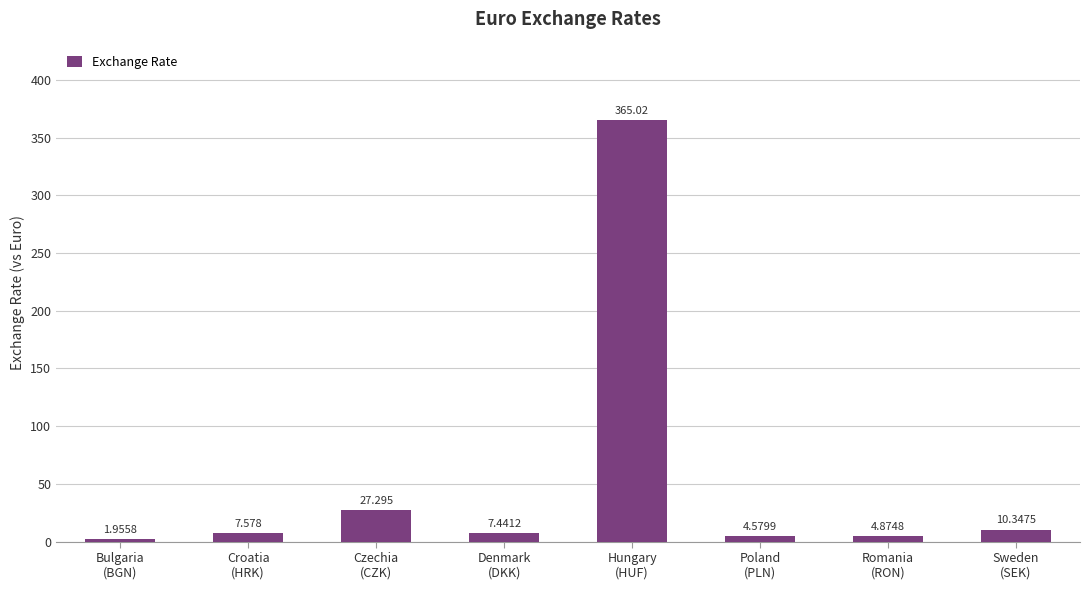

Between Poland
(PLN) and Bulgaria
(BGN), which is larger?

Poland
(PLN)